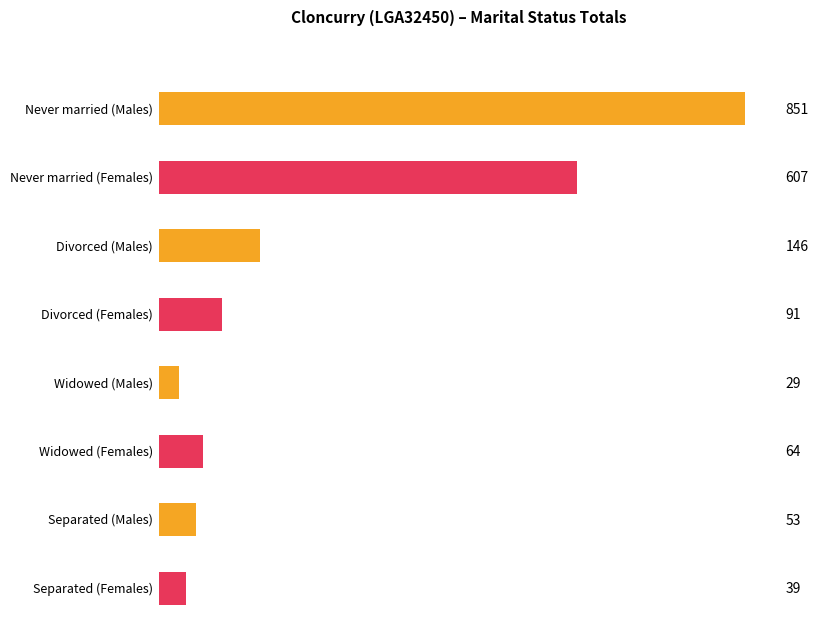

Which series changed the most between MALES and FEMALES?

Never married